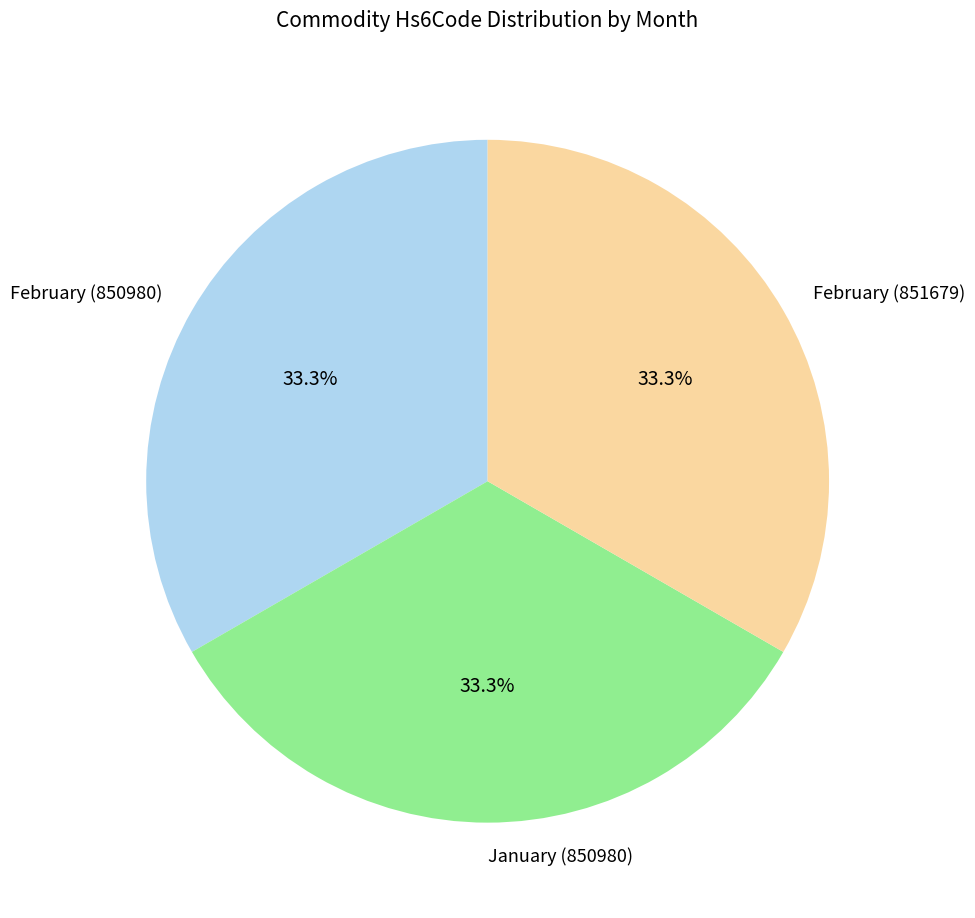

What is the ratio of the value at January (850980) to the value at February (850980)?

1.0